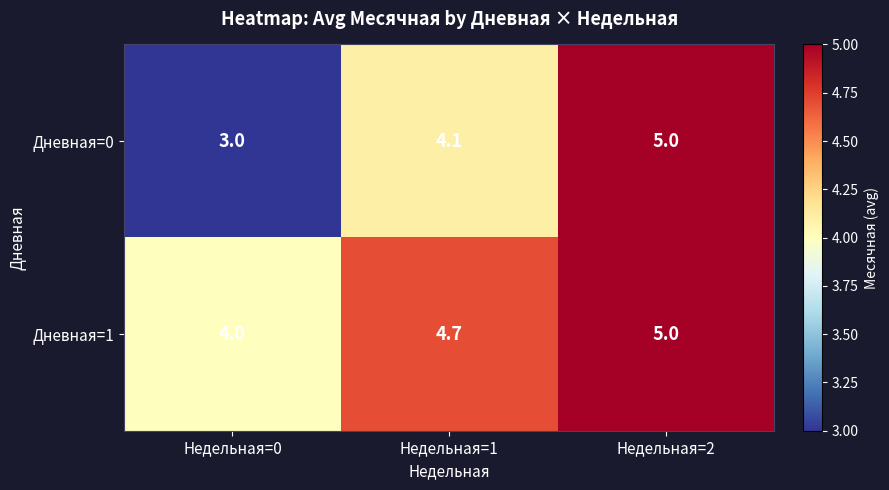

True or false: Дневная=0 has a value of 1.0 at Недельная=1.

False